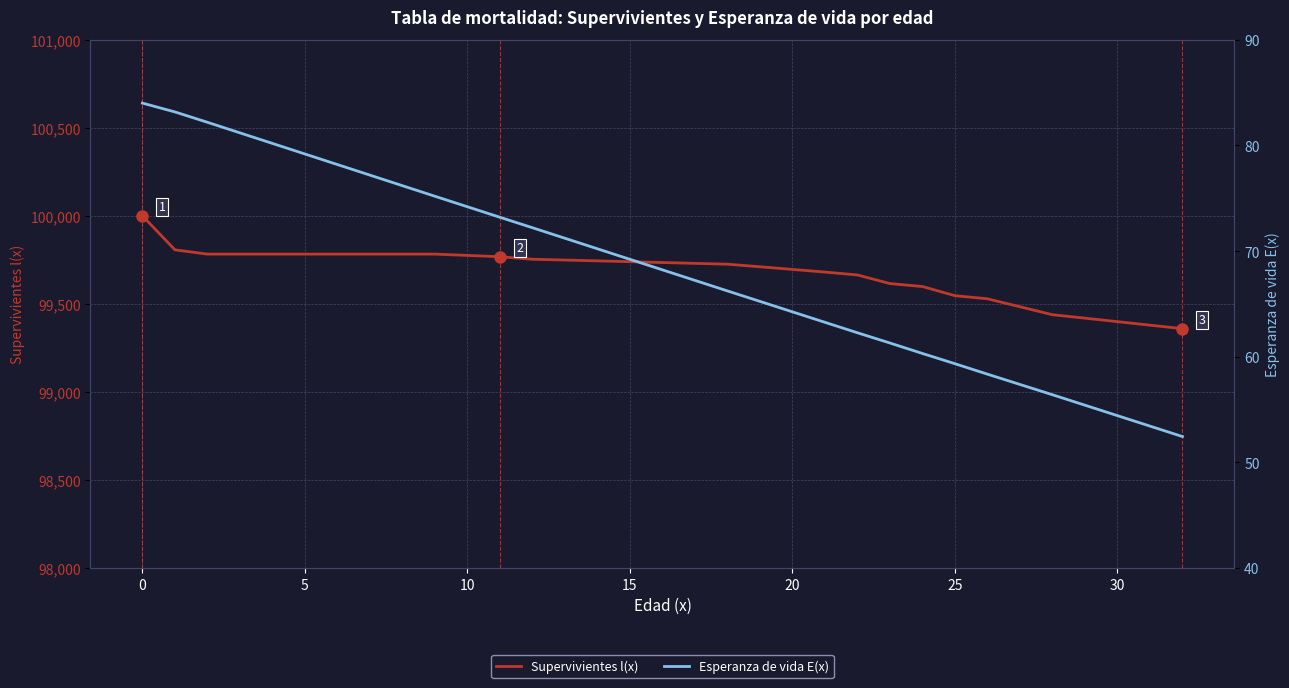

The value of Supervivientes l(x) at 0 is 100000.0. True or false?

True